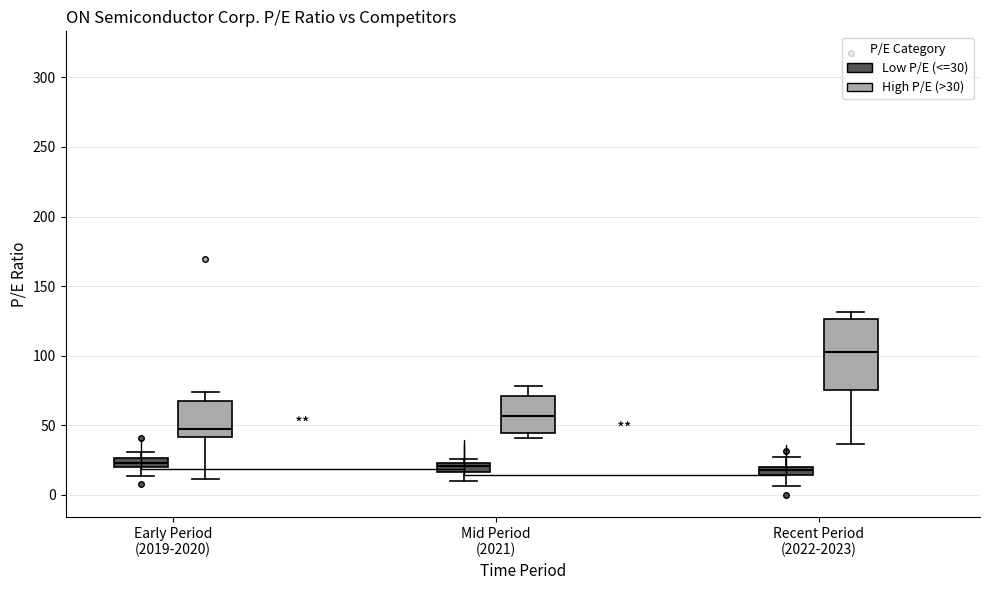

Comparing the boxes themselves (not the whiskers), which one is the tallest?

Recent Period (2022-2023) (High P/E (>30))